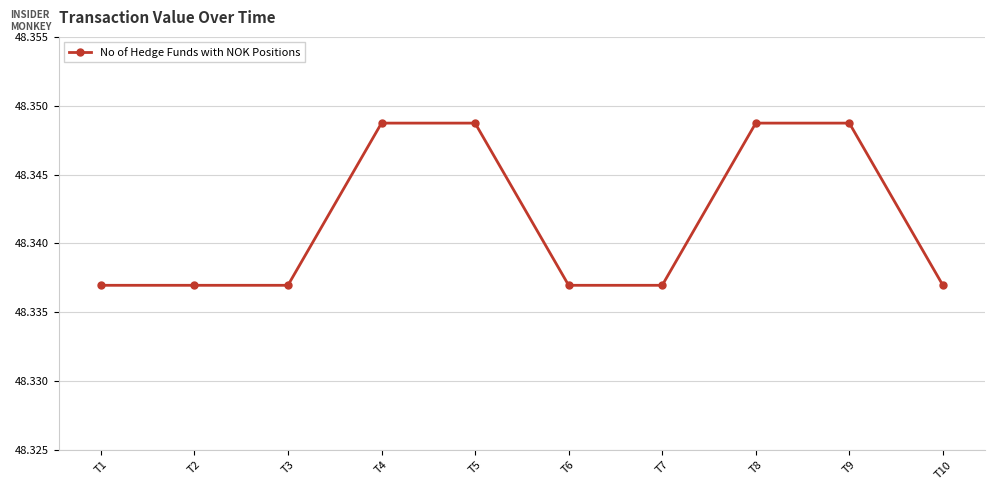

Is it true that the value at T10 is 85.7?

False